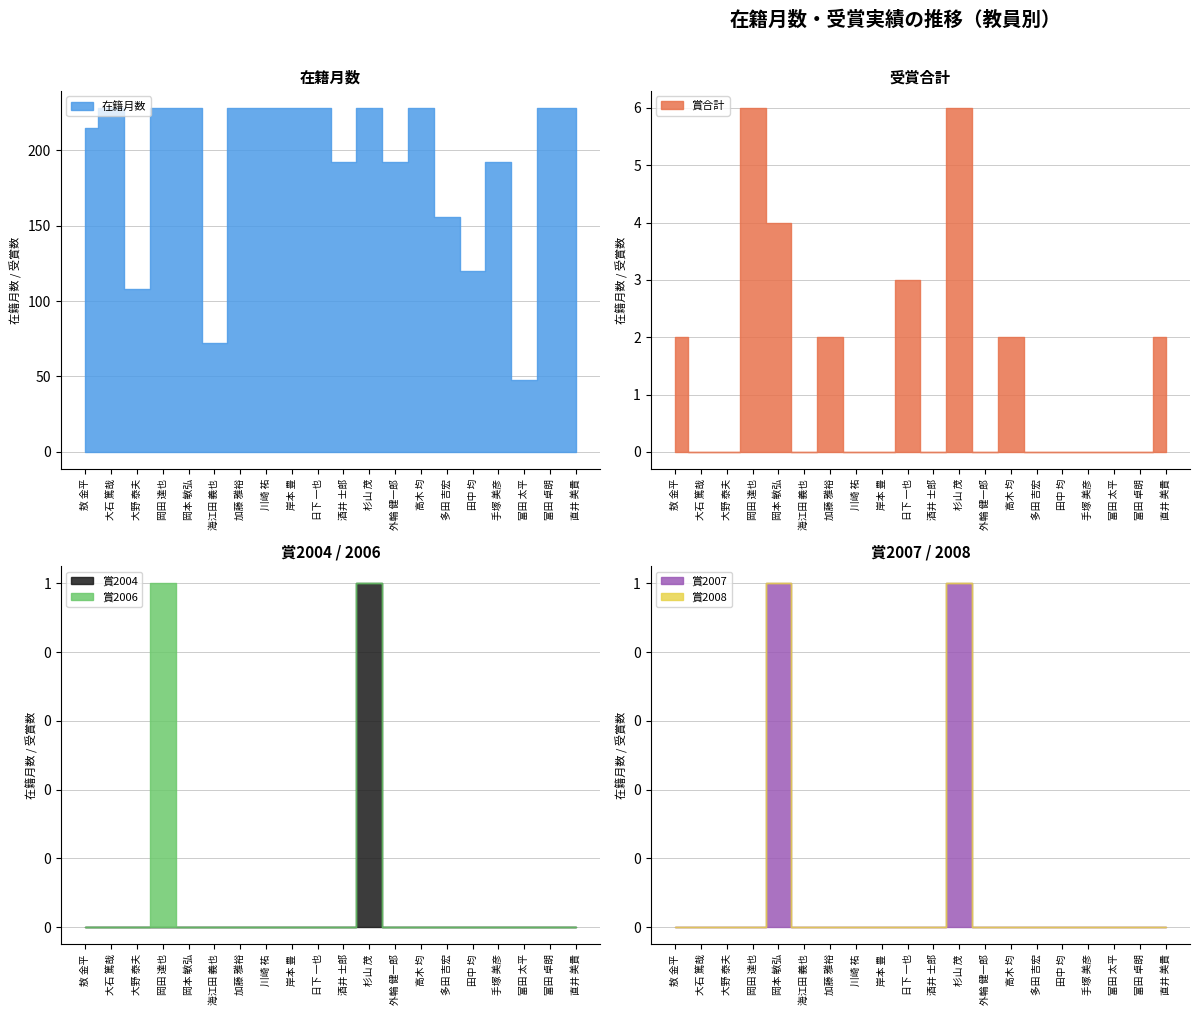

True or false: 賞2008 and 賞合計 cross at least once.

False